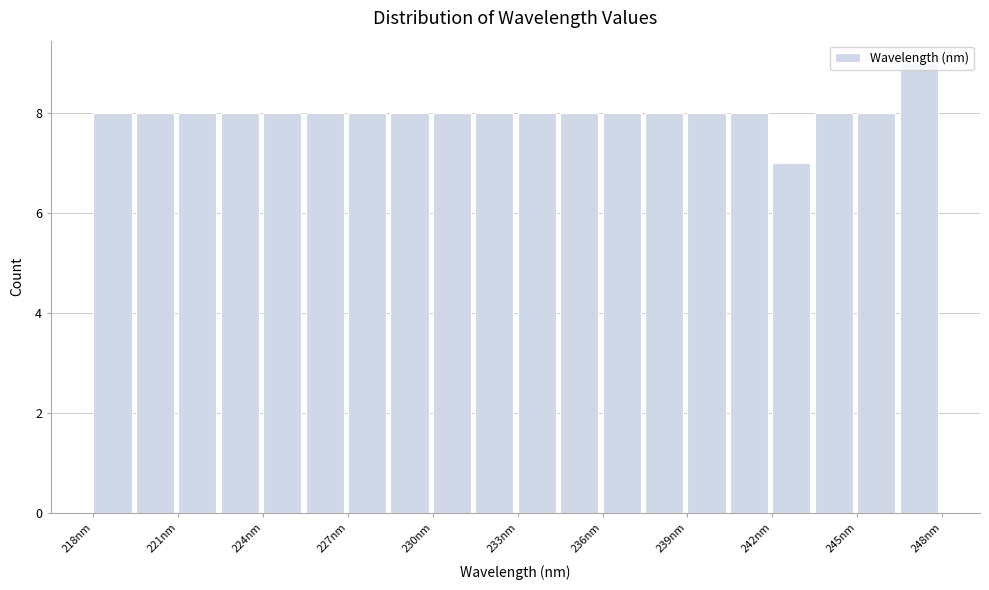

Read against the x-axis, roughly where is the centre of the tallest bar?

247.5